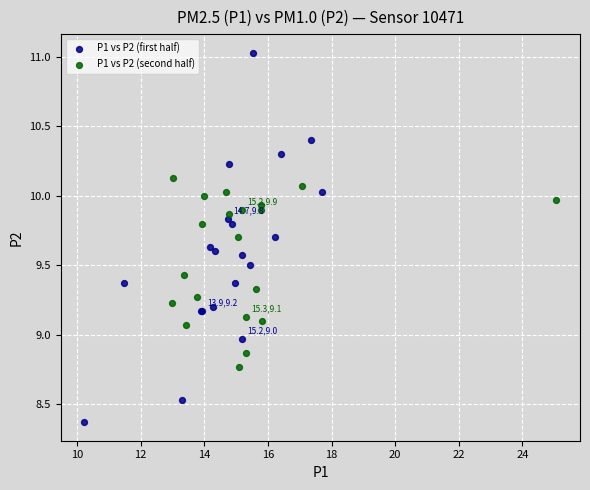

Which series contains the highest Y value?

P1 vs P2 (first half)